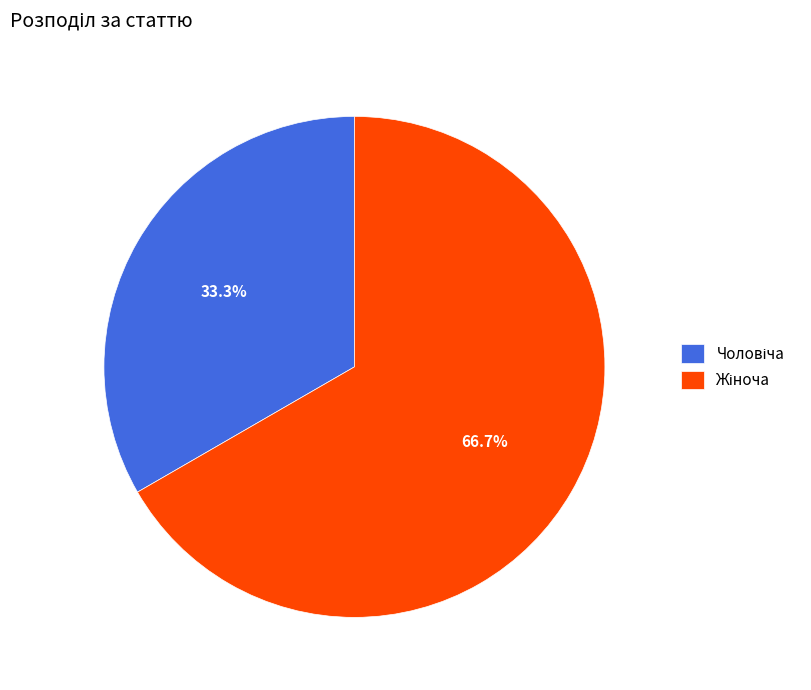

Does any single category account for the majority?

Yes